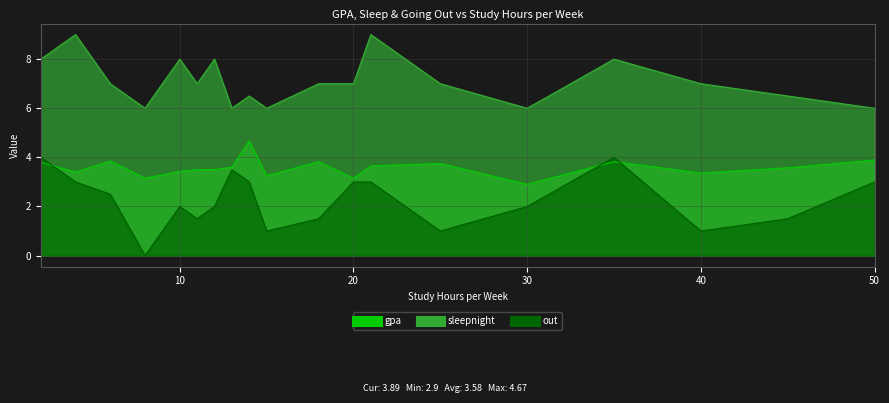

What is the sum of all sleepnight values?

135.0